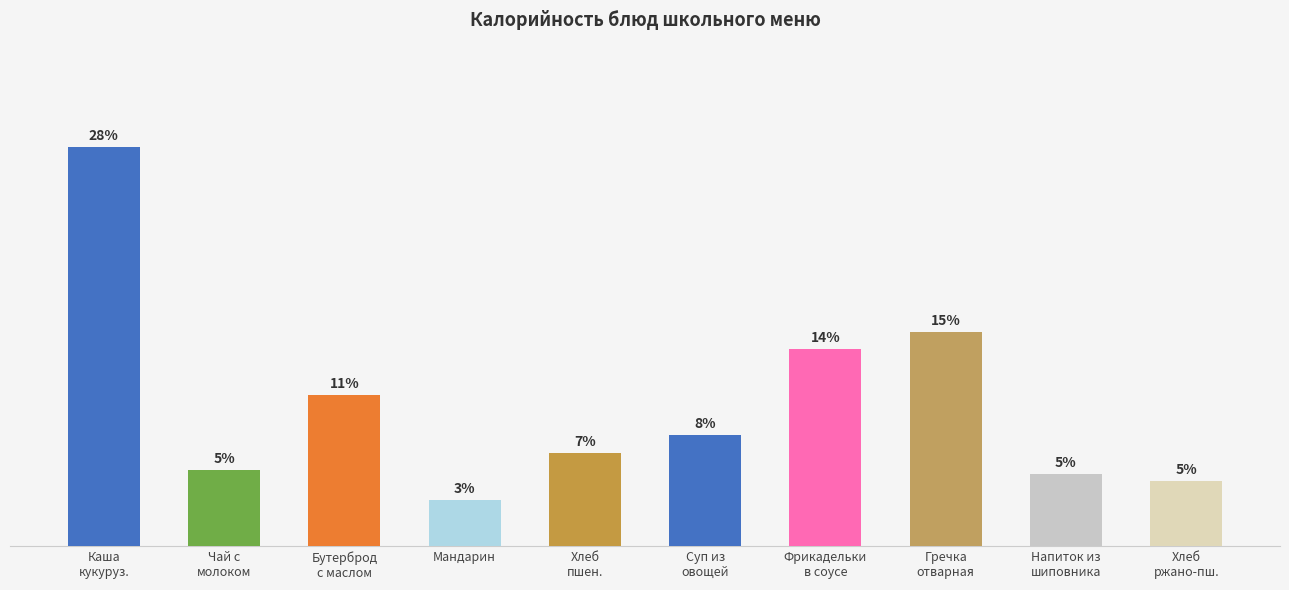

The value at Чай с
молоком is 28.0. True or false?

False